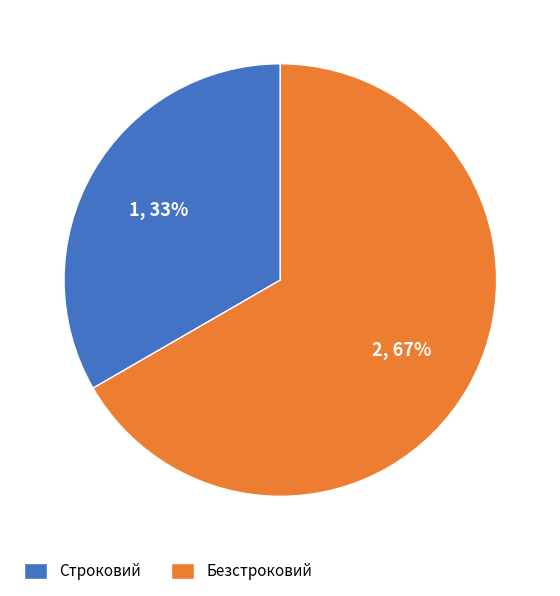

To the nearest percent, what is the average slice percentage?

50%